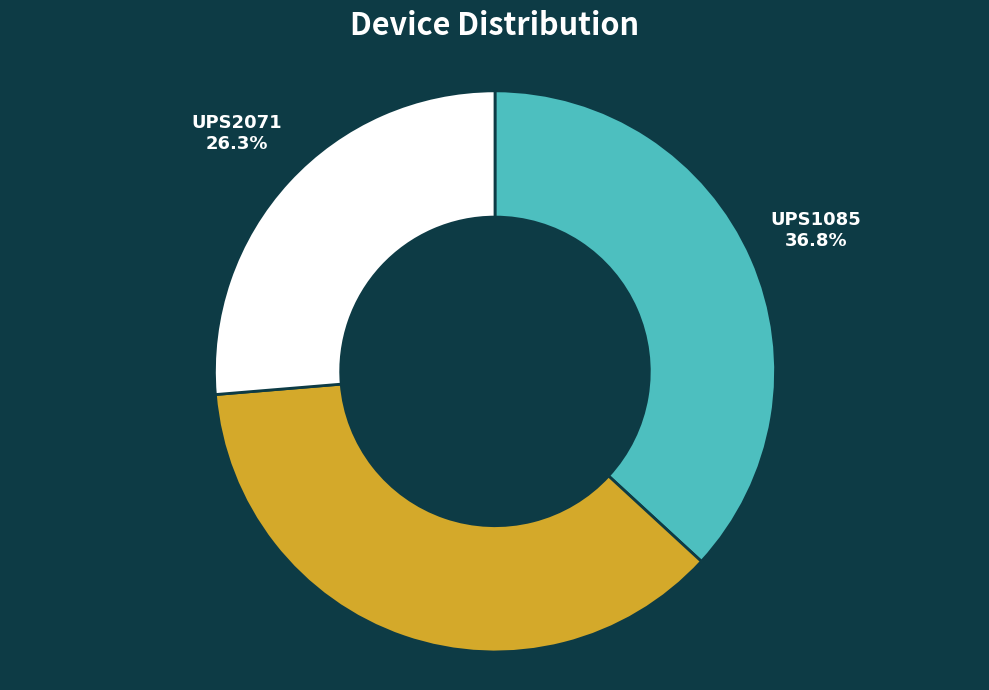

Does UPS1085 account for over 50% of the chart?

No